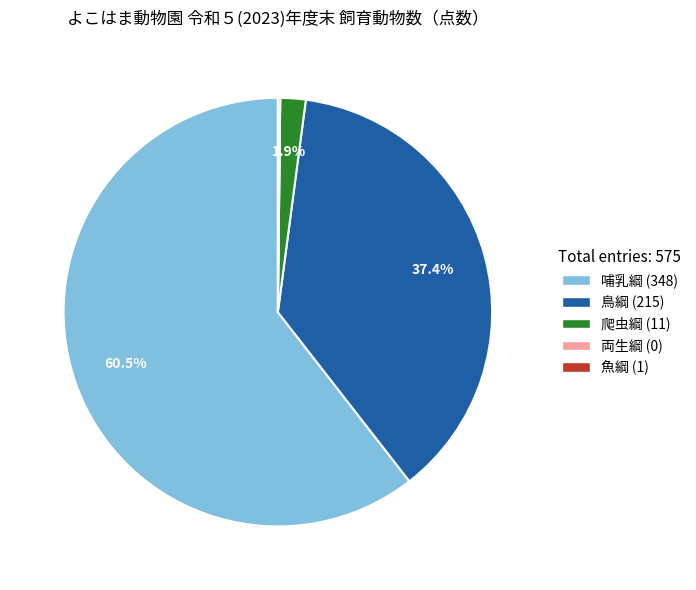

Does any single category account for the majority?

Yes